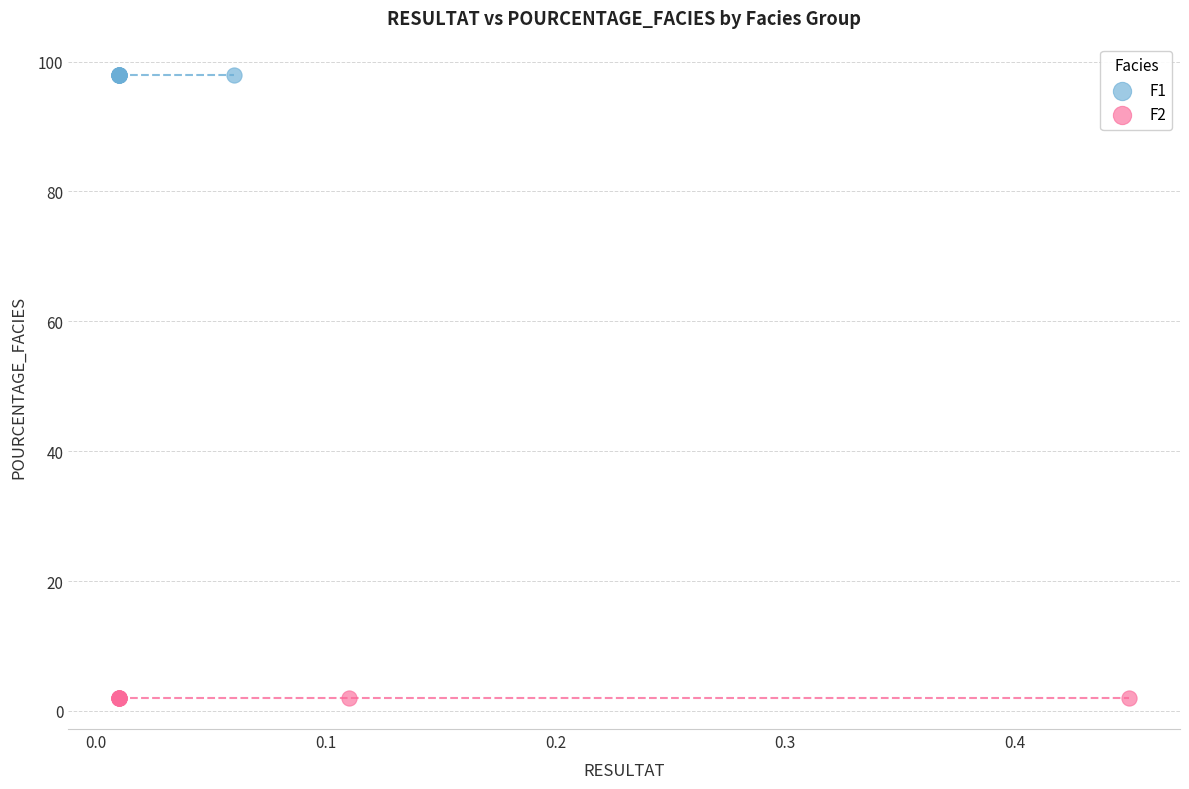

Which series reaches the minimum Y coordinate?

F2